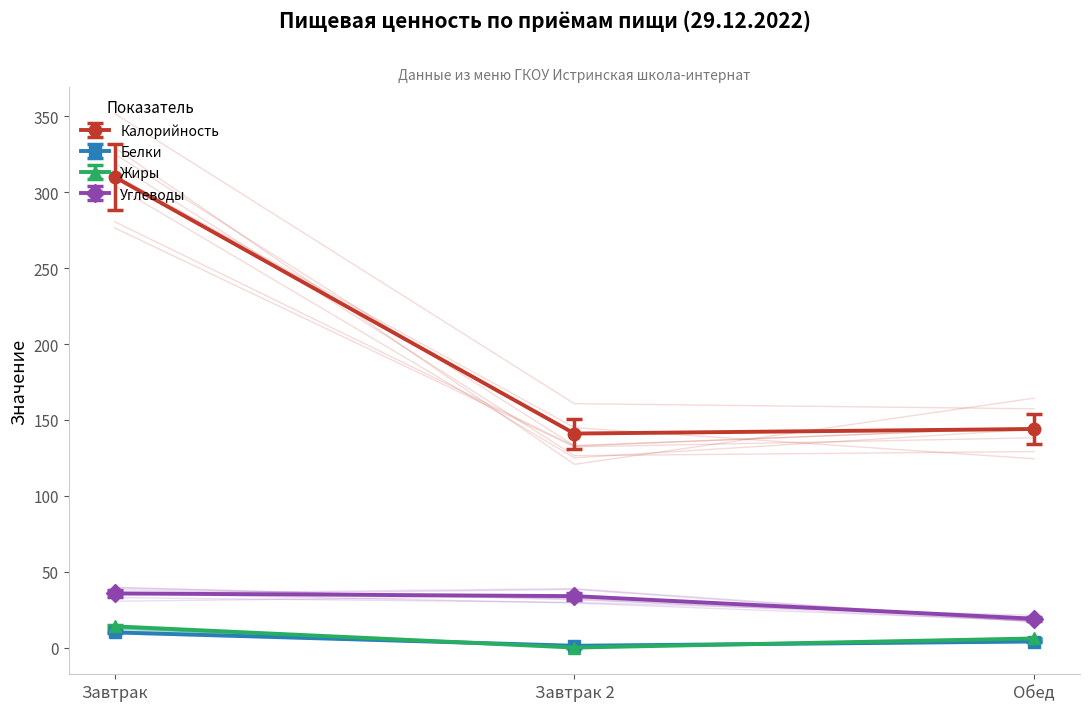

What is the average value of the Углеводы series?

29.5